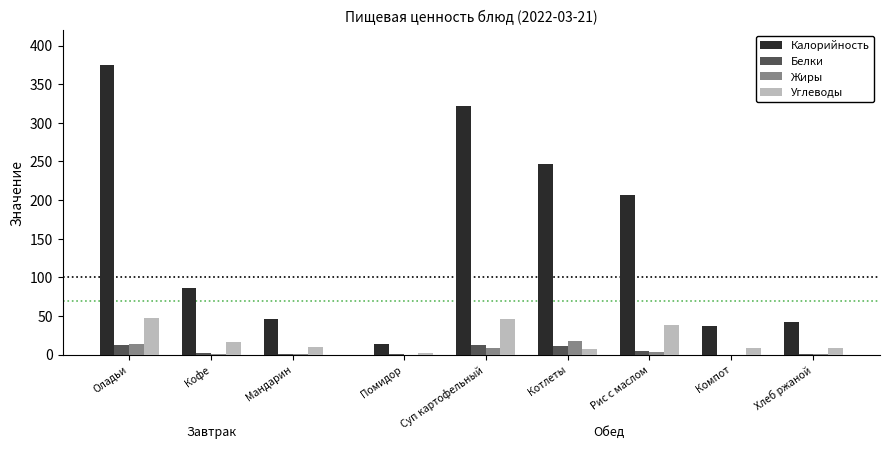

What is the difference between the Углеводы values at Кофе and Оладьи?

31.1